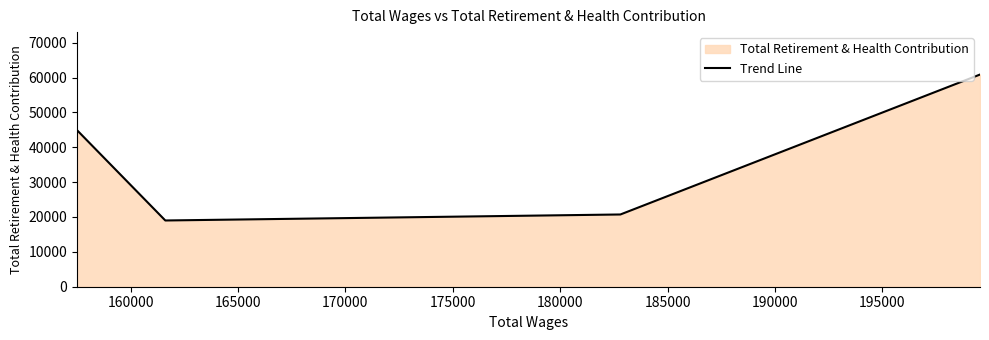

Does the chart have visible grid lines?

No